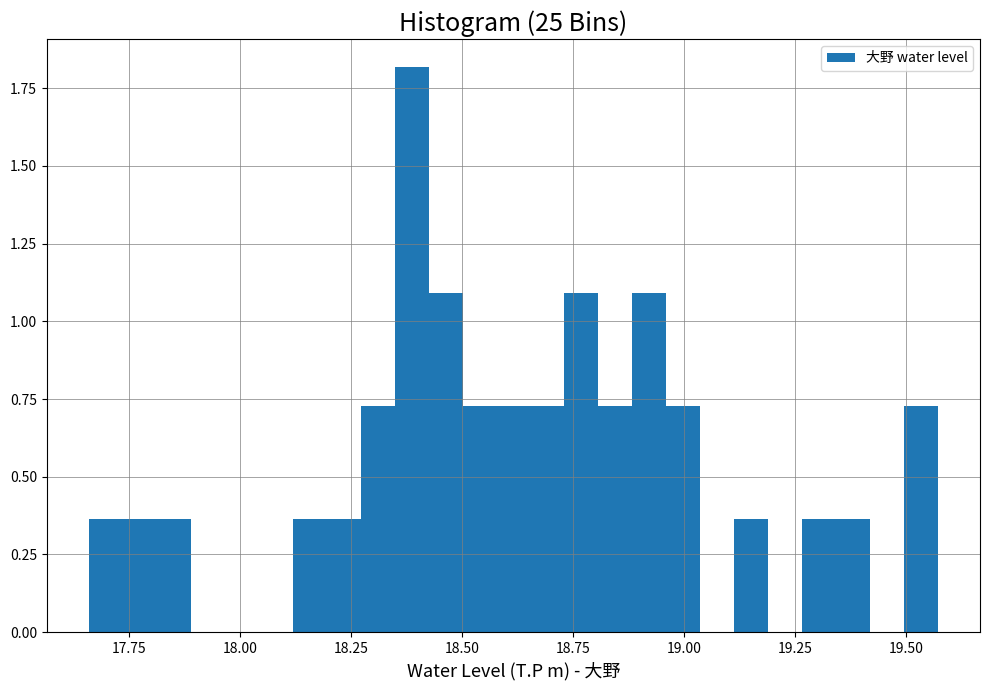

Read against the x-axis, roughly where is the centre of the tallest bar?

18.40